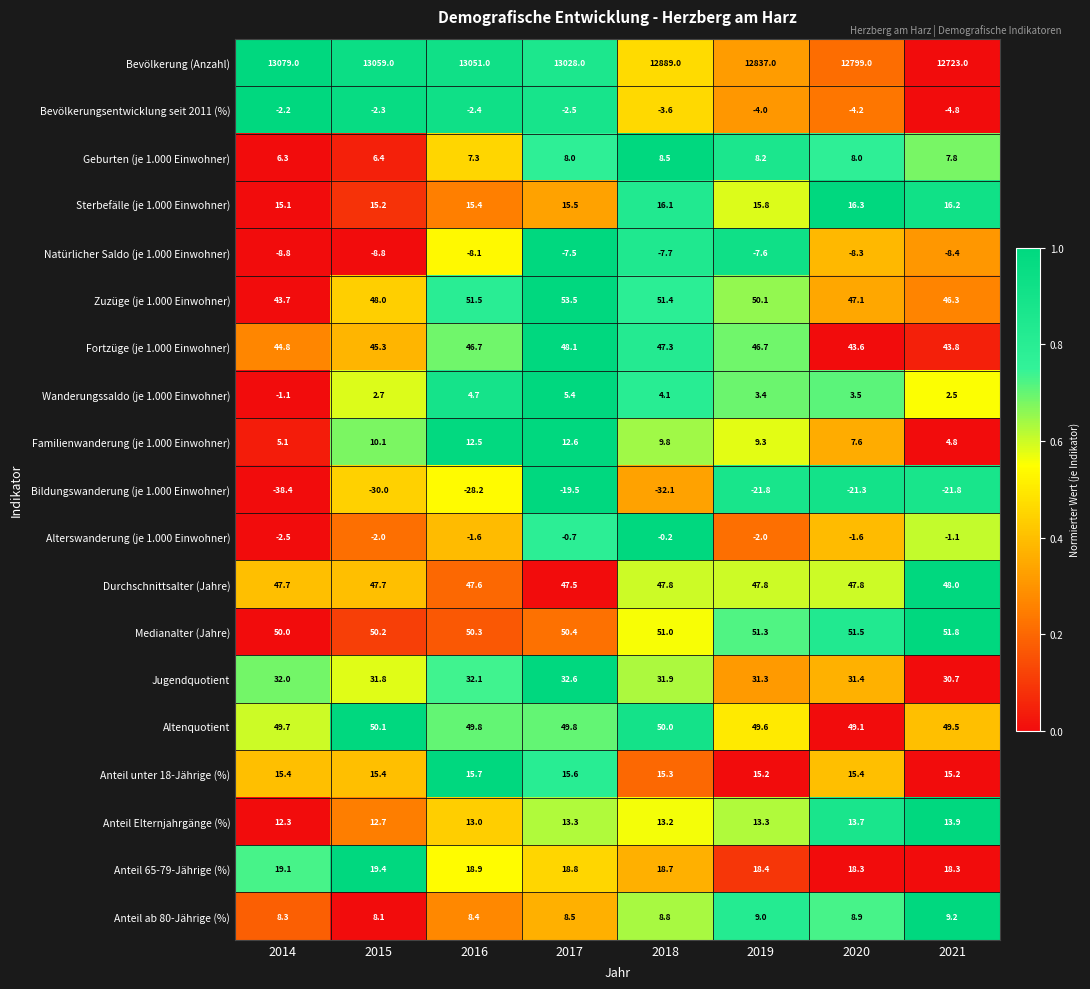

Is it true that Medianalter (Jahre) equals 50.0 at 2014?

True